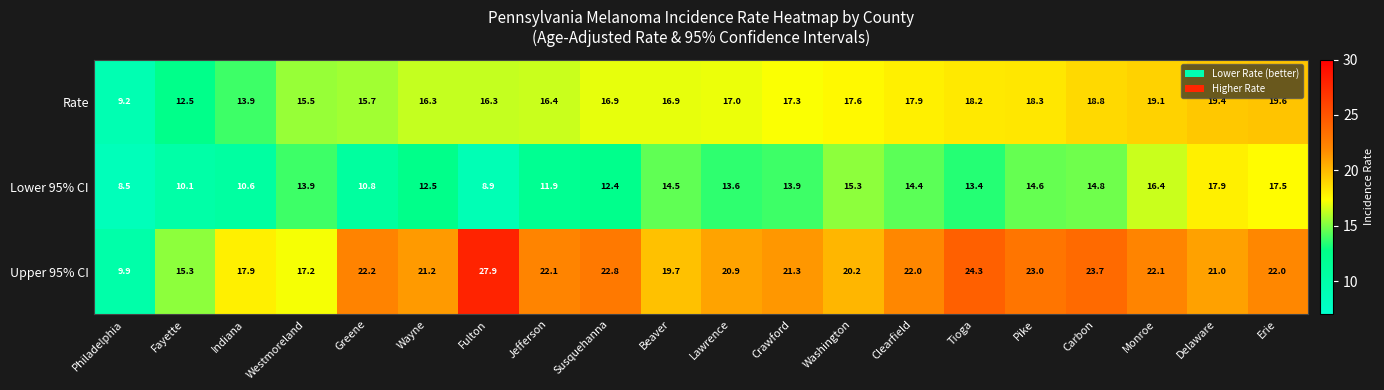

Count the number of categories in the chart.

20